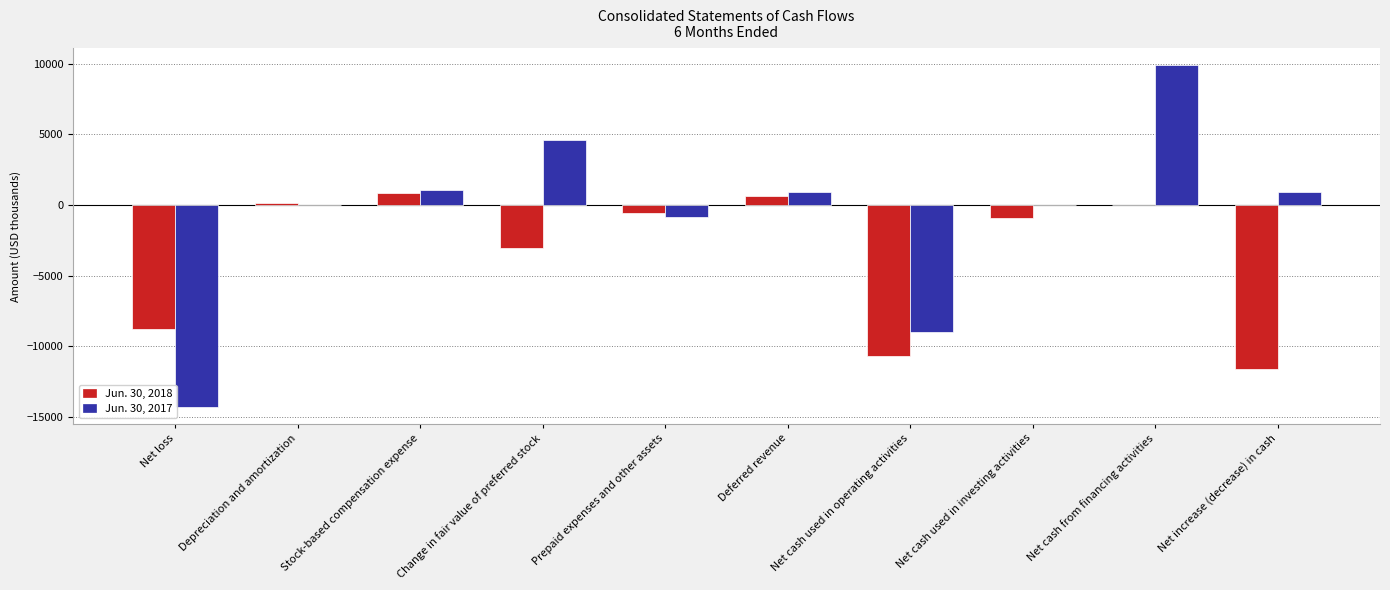

Which category has the highest value across all series?

Net cash from financing activities